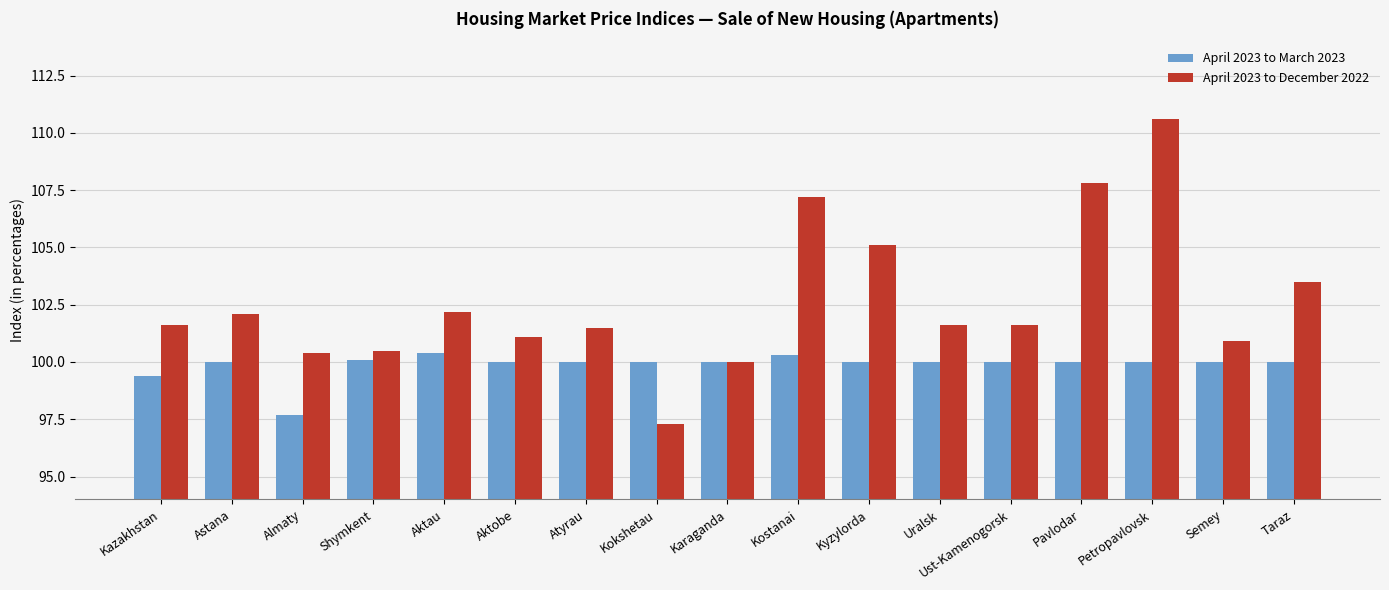

How many data points does each series have?

17